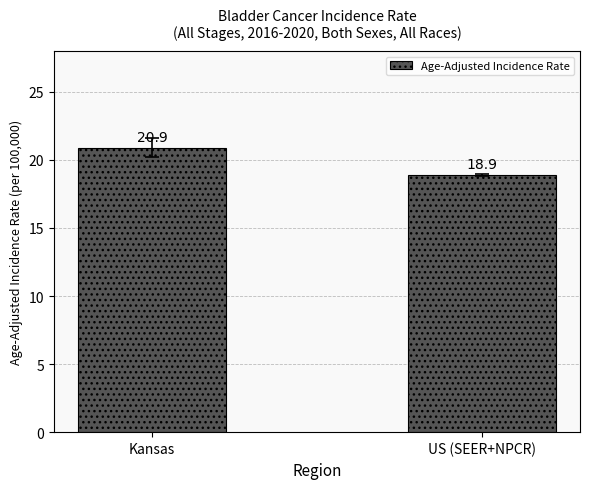

List the labels in order of value, largest first.

Kansas, US (SEER+NPCR)